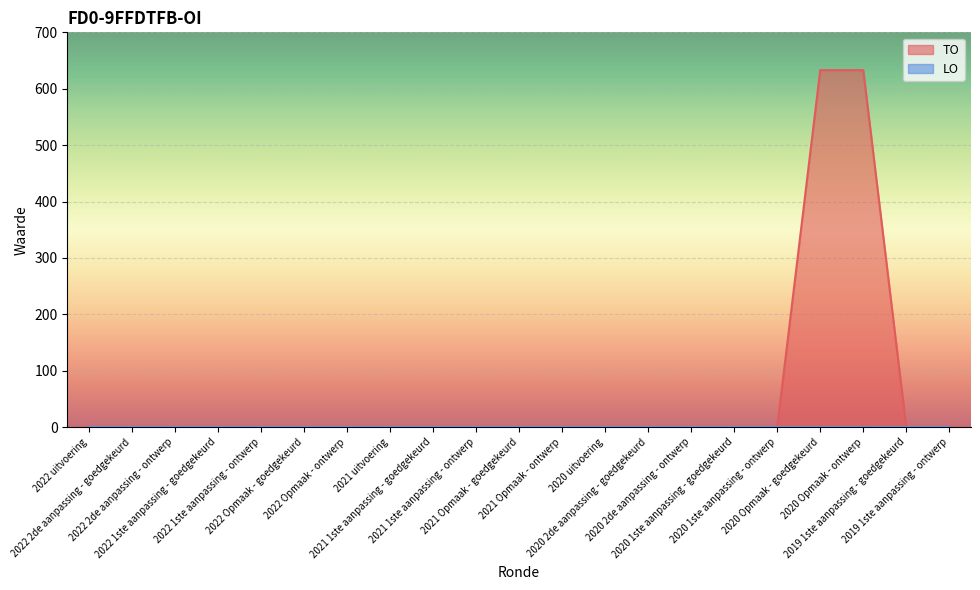

Does the chart display data point markers on the line(s)?

No